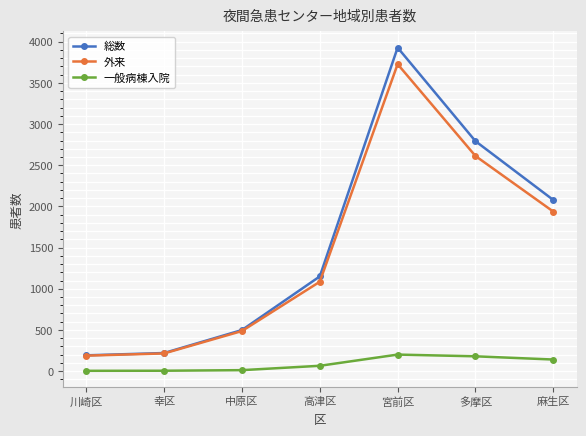

What is the smallest value displayed?

4